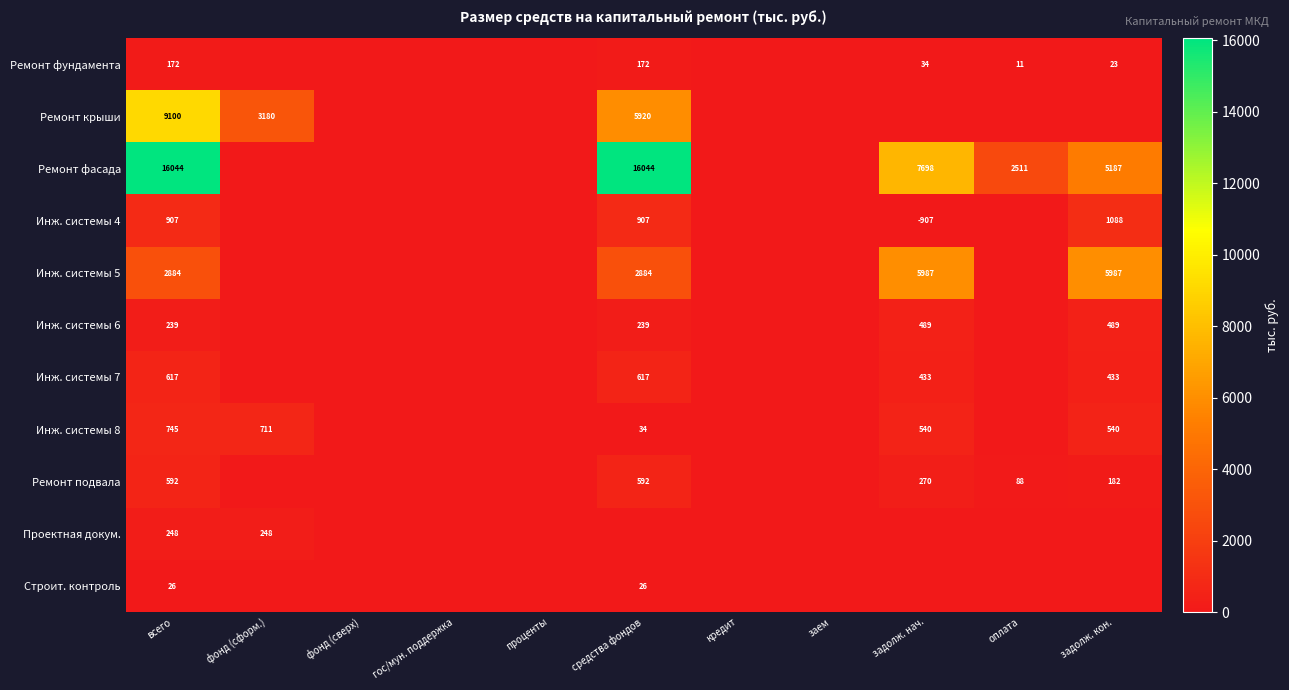

The value of Инж. системы 4 at задолж. нач. is -907. True or false?

True